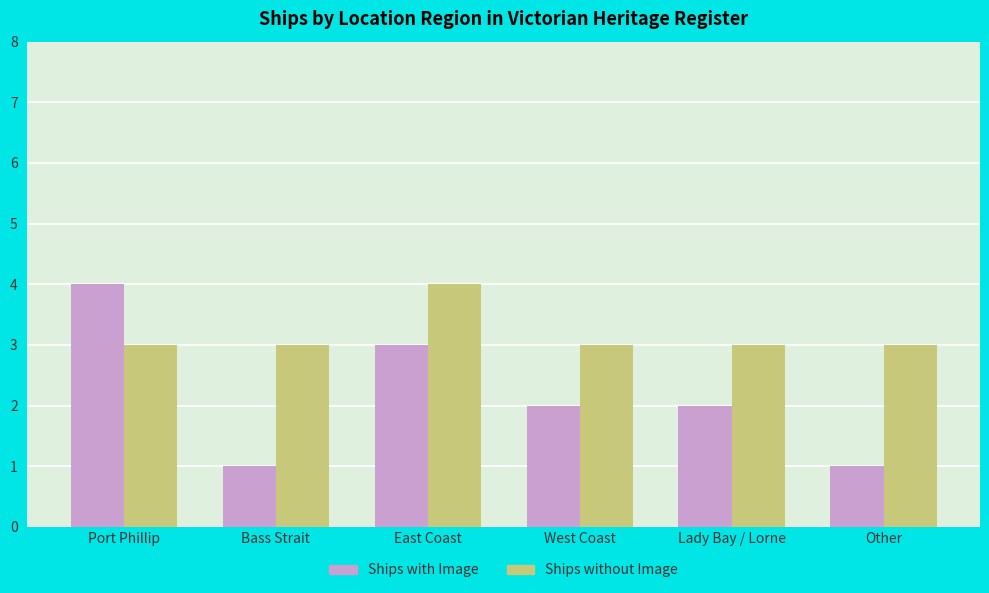

What value does the Ships with Image series have at Port Phillip?

4